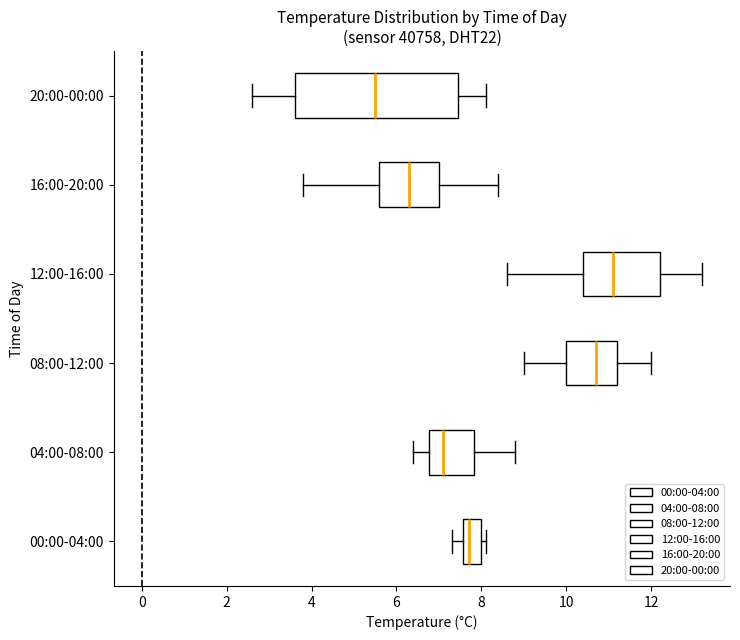

Comparing the boxes themselves (not the whiskers), which one is the widest?

20:00-00:00